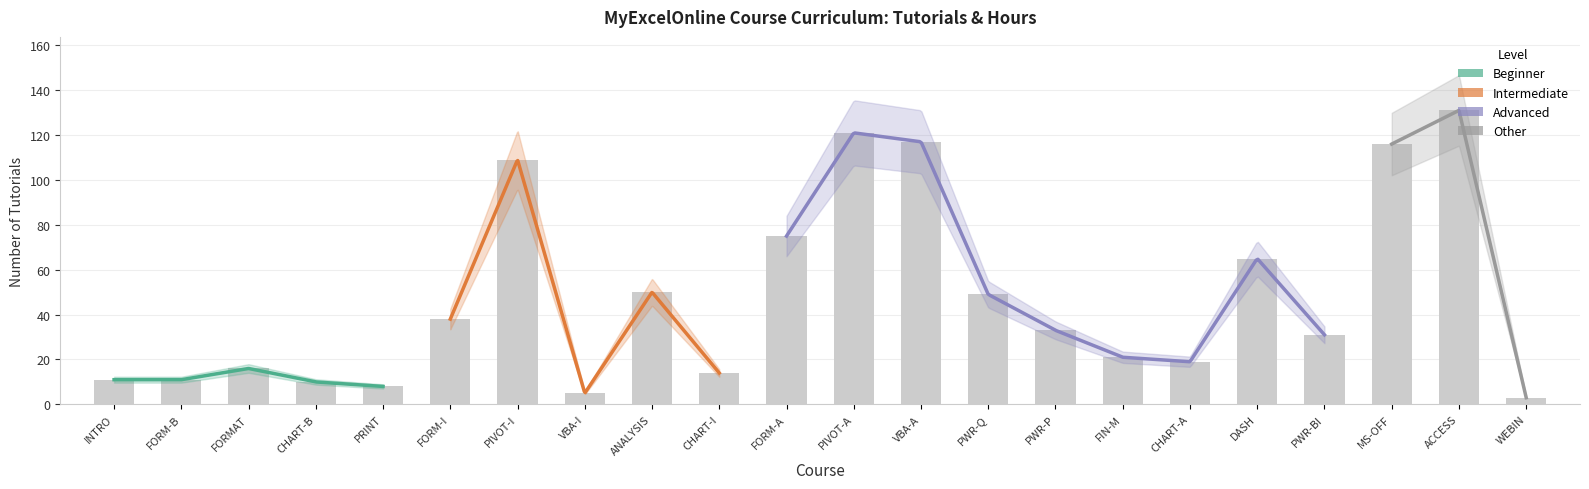

How many bars are there in total?

22